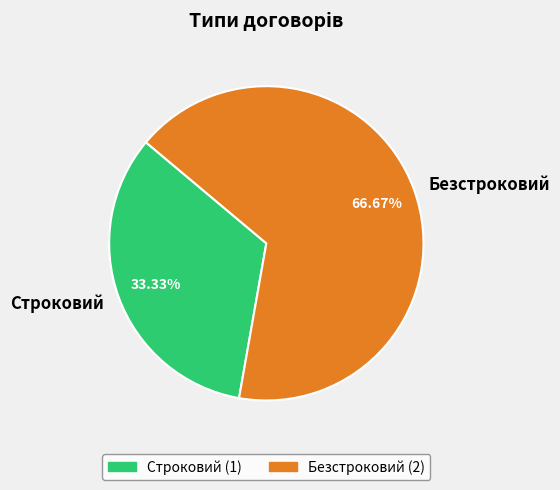

Between Строковий and Безстроковий, which is larger?

Безстроковий